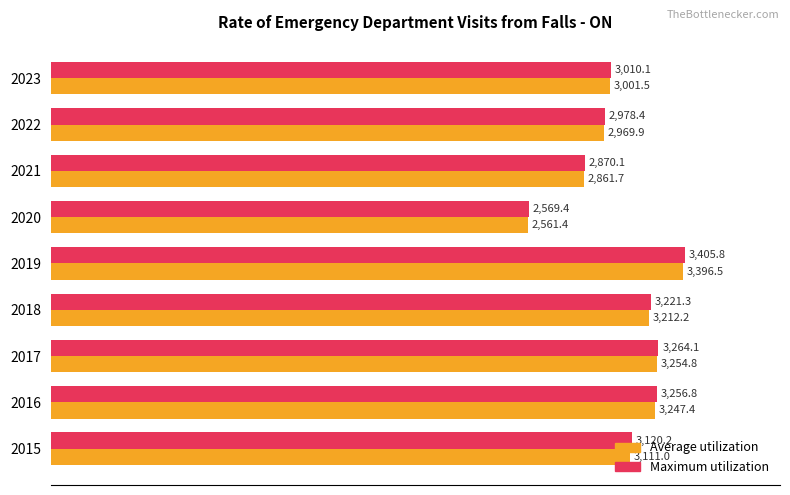

At which label is Maximum utilization closest to 2987?

2022